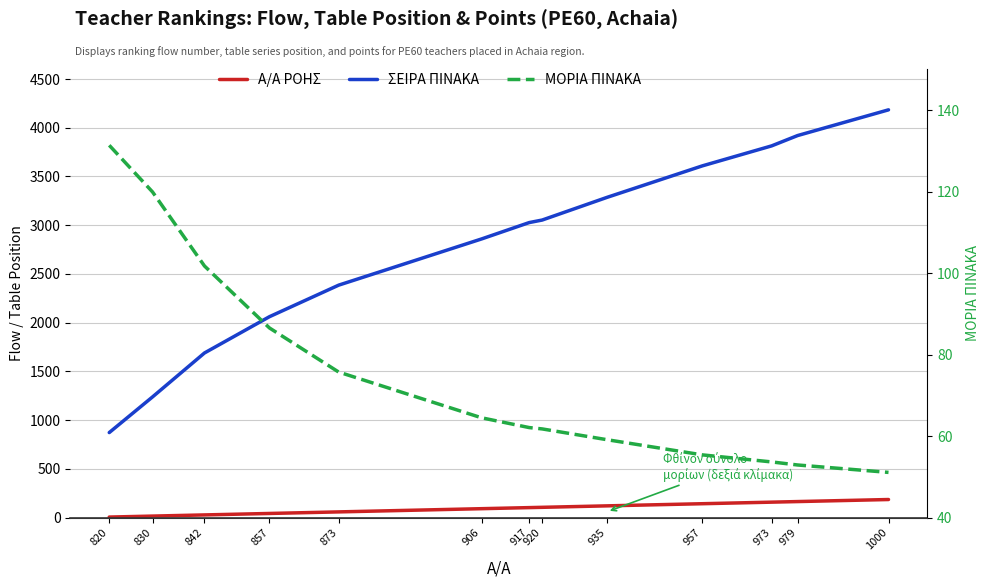

Is it true that Α/Α ΡΟΗΣ equals 58.0 at 873?

True